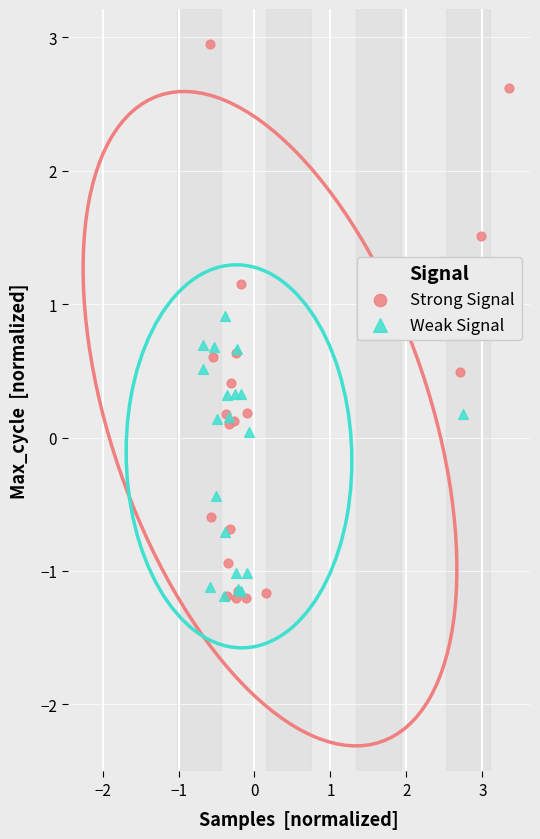

Which series contains the highest Y value?

Strong Signal